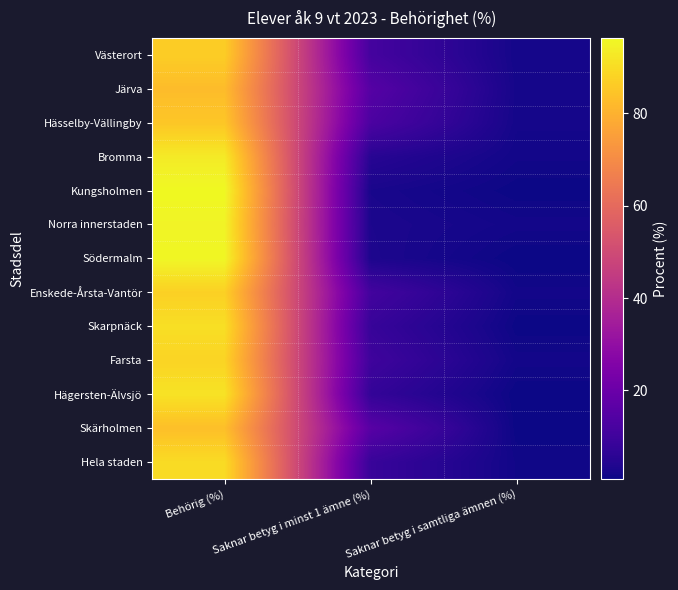

Reading left to right, extract all data points from this chart.

Västerort: Behörig (%)=86.6	Saknar betyg i minst 1 ämne (%)=11.4	Saknar betyg i samtliga ämnen (%)=2.0
Järva: Behörig (%)=82.6	Saknar betyg i minst 1 ämne (%)=15.2	Saknar betyg i samtliga ämnen (%)=2.2
Hässelby-Vällingby: Behörig (%)=85.0	Saknar betyg i minst 1 ämne (%)=12.9	Saknar betyg i samtliga ämnen (%)=2.1
Bromma: Behörig (%)=93.1	Saknar betyg i minst 1 ämne (%)=5.2	Saknar betyg i samtliga ämnen (%)=1.7
Kungsholmen: Behörig (%)=96.3	Saknar betyg i minst 1 ämne (%)=2.7	Saknar betyg i samtliga ämnen (%)=1.0
Norra innerstaden: Behörig (%)=95.1	Saknar betyg i minst 1 ämne (%)=3.1	Saknar betyg i samtliga ämnen (%)=1.8
Södermalm: Behörig (%)=95.9	Saknar betyg i minst 1 ämne (%)=3.3	Saknar betyg i samtliga ämnen (%)=0.9
Enskede-Årsta-Vantör: Behörig (%)=87.3	Saknar betyg i minst 1 ämne (%)=10.9	Saknar betyg i samtliga ämnen (%)=1.7
Skarpnäck: Behörig (%)=90.6	Saknar betyg i minst 1 ämne (%)=8.4	Saknar betyg i samtliga ämnen (%)=1.0
Farsta: Behörig (%)=88.1	Saknar betyg i minst 1 ämne (%)=10.1	Saknar betyg i samtliga ämnen (%)=1.8
Hägersten-Älvsjö: Behörig (%)=91.5	Saknar betyg i minst 1 ämne (%)=7.6	Saknar betyg i samtliga ämnen (%)=0.9
Skärholmen: Behörig (%)=83.3	Saknar betyg i minst 1 ämne (%)=15.8	Saknar betyg i samtliga ämnen (%)=0.9
Hela staden: Behörig (%)=89.9	Saknar betyg i minst 1 ämne (%)=8.6	Saknar betyg i samtliga ämnen (%)=1.5